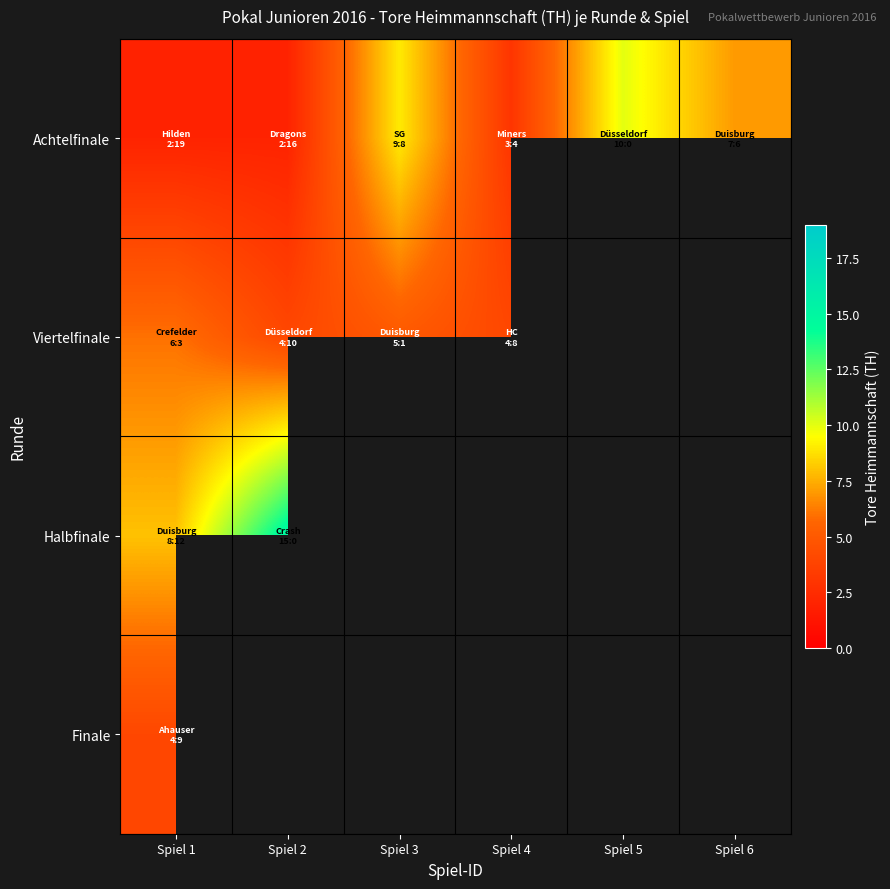

How many data points does each series have?

6